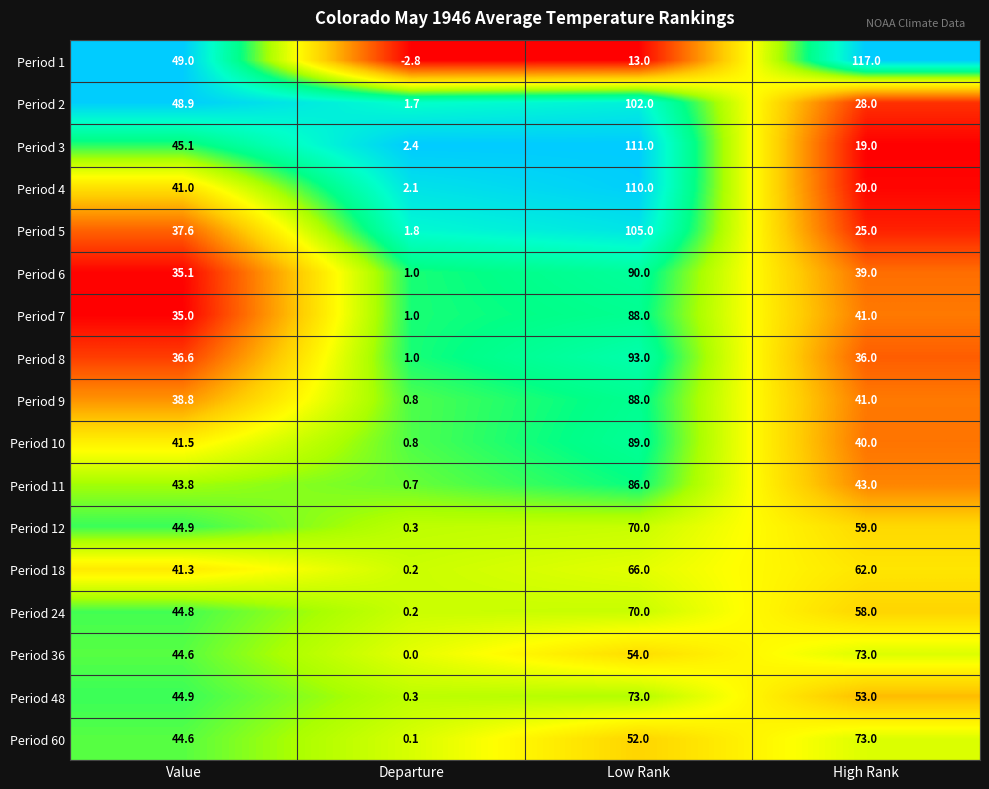

Is it true that Period 3 equals 45.1 at Value?

True